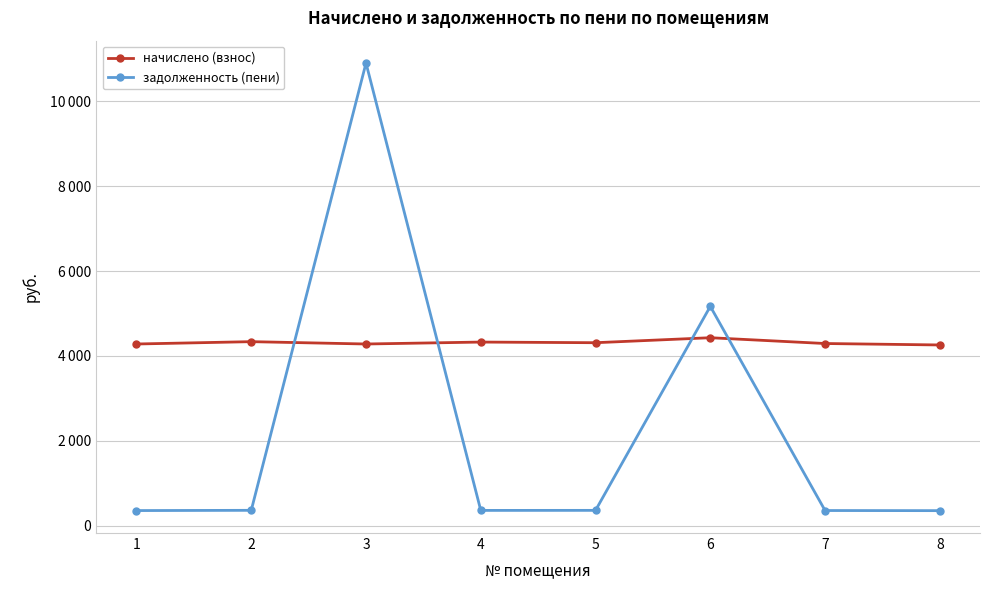

What are all the series names shown in the legend?

начислено (взнос), задолженность (пени)